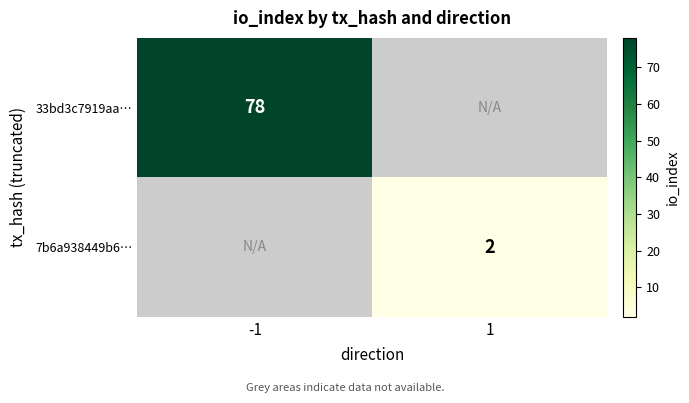

The value of 7b6a938449b6… at 1 is 3. True or false?

False